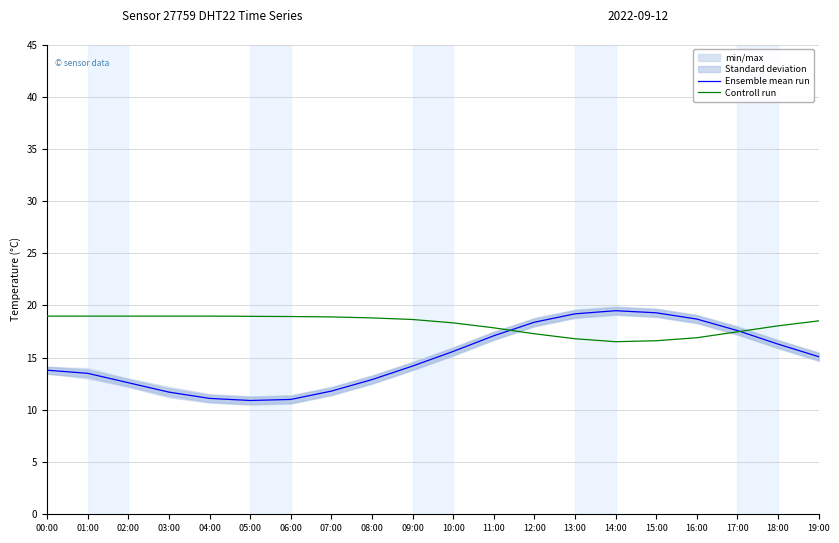

At which label does Controll run first exceed 18?

00:00